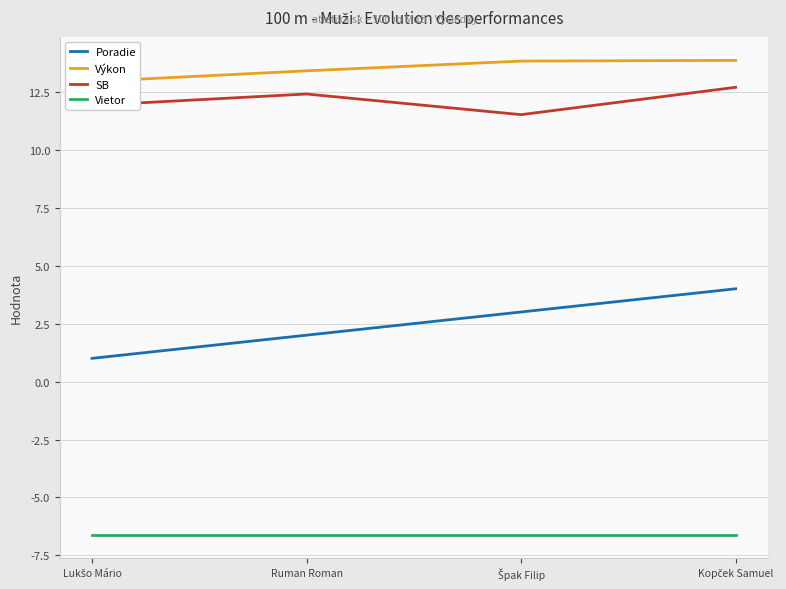

How many lines are shown in the chart?

4